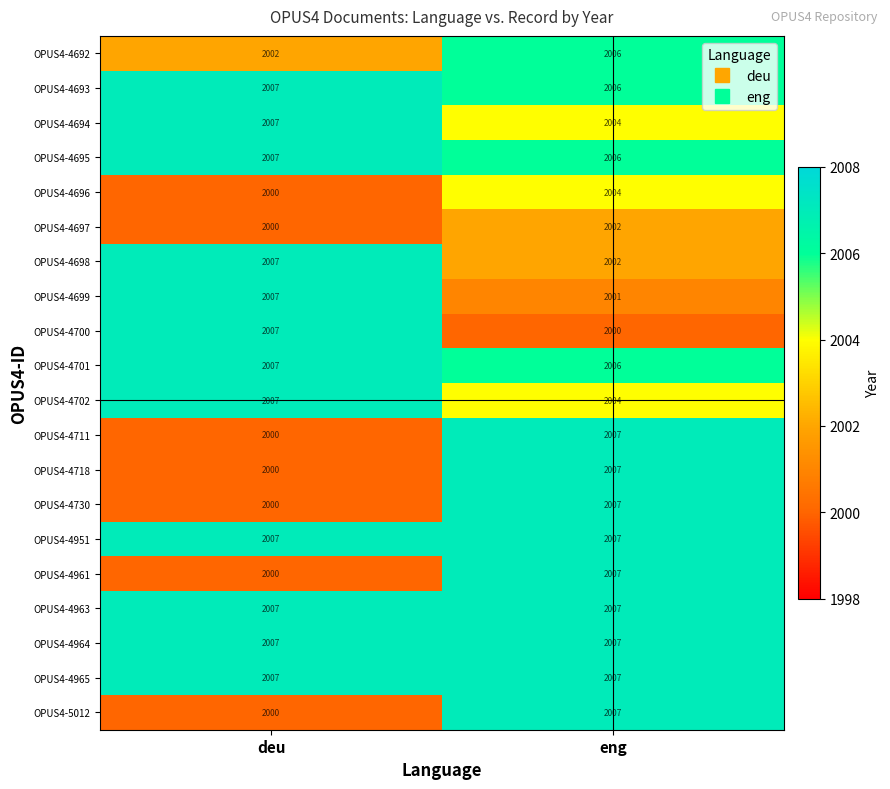

At which category is the sum across all series the highest?

eng